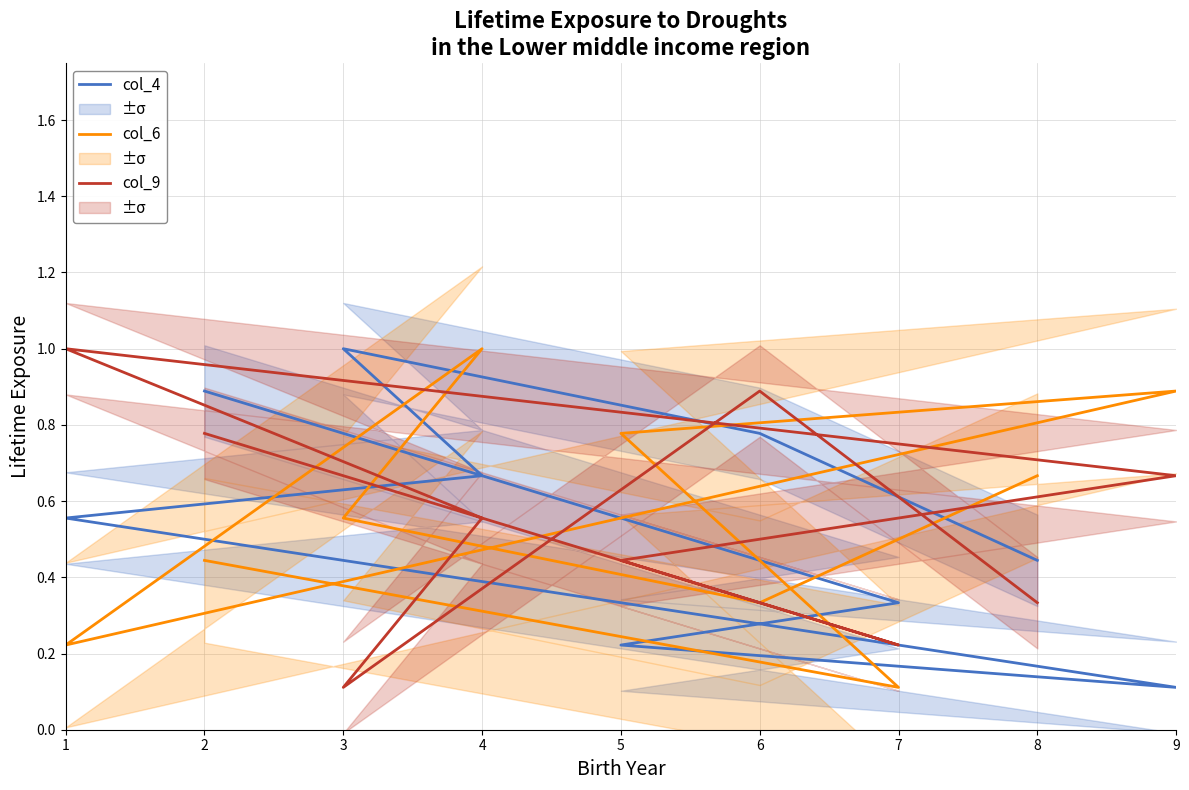

What is the difference between the second highest and second lowest values in the col_9 series?

0.7